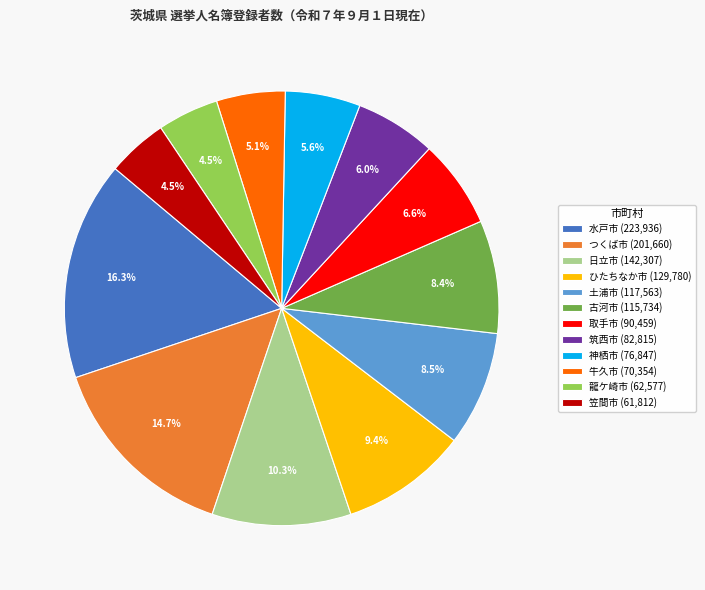

What percentage do 神栖市 (76,847) and 牛久市 (70,354) together represent?

10.7%